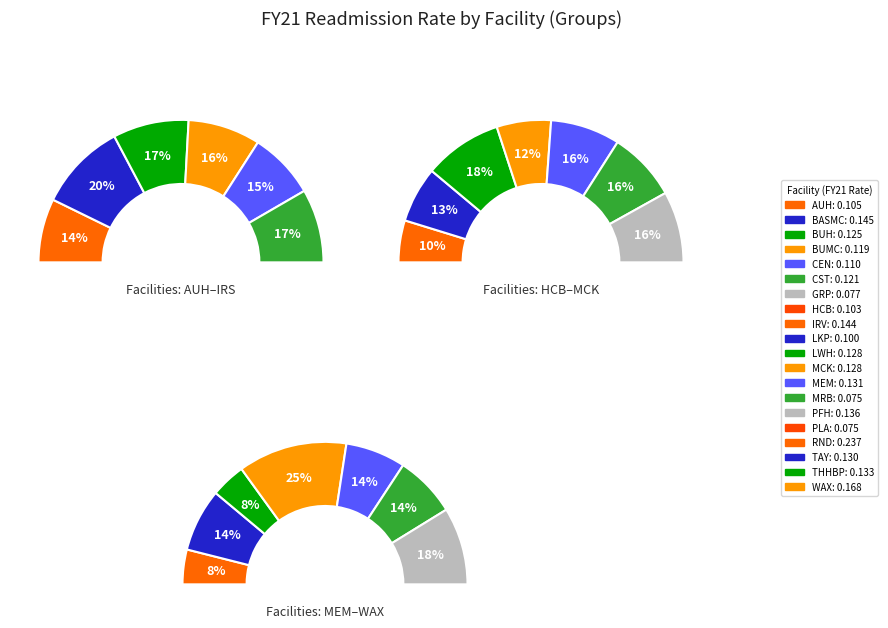

Is it true that HCB is 10% of the pie?

False